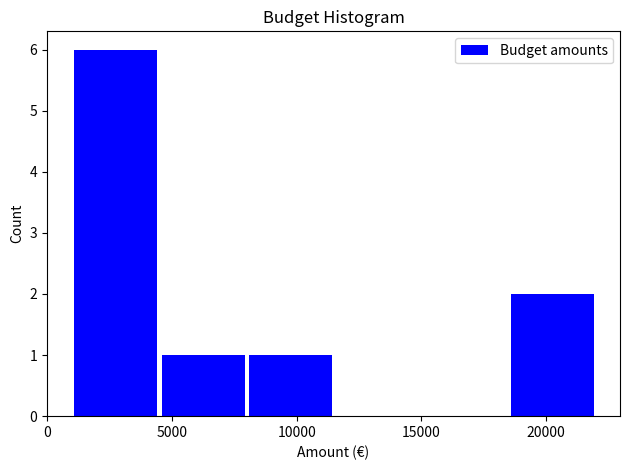

Reading left to right, transcribe this chart: for each bar, give the range it covers on the x-axis and its height. The values are not printed on the chart, so give them approximately, as read against the axis.

1000 to 4500: 6
4500 to 8000: 1
8000 to 11500: 1
11500 to 15000: 0
15000 to 18500: 0
18500 to 22000: 2